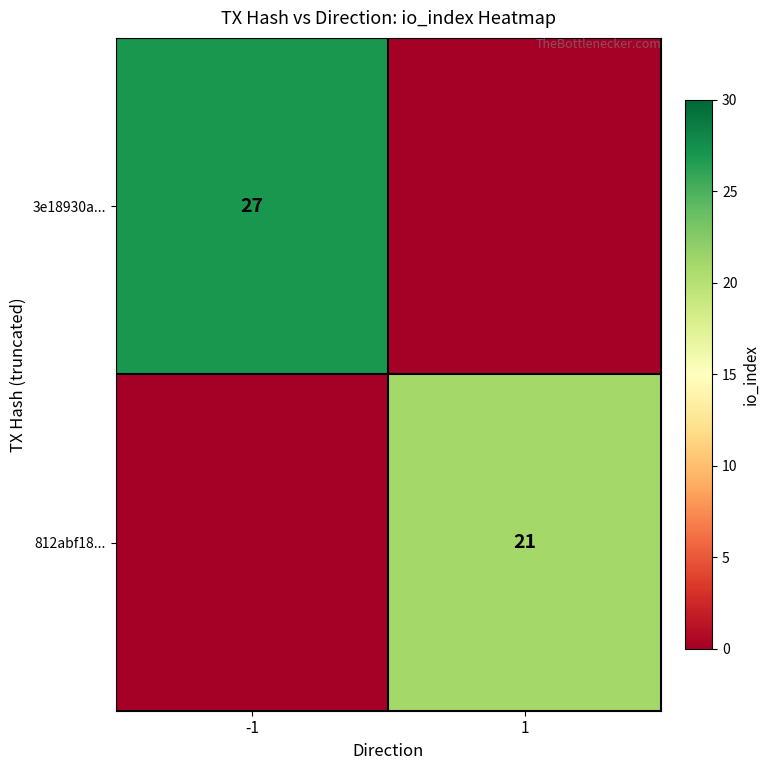

Which label corresponds to the smallest value in the chart?

1